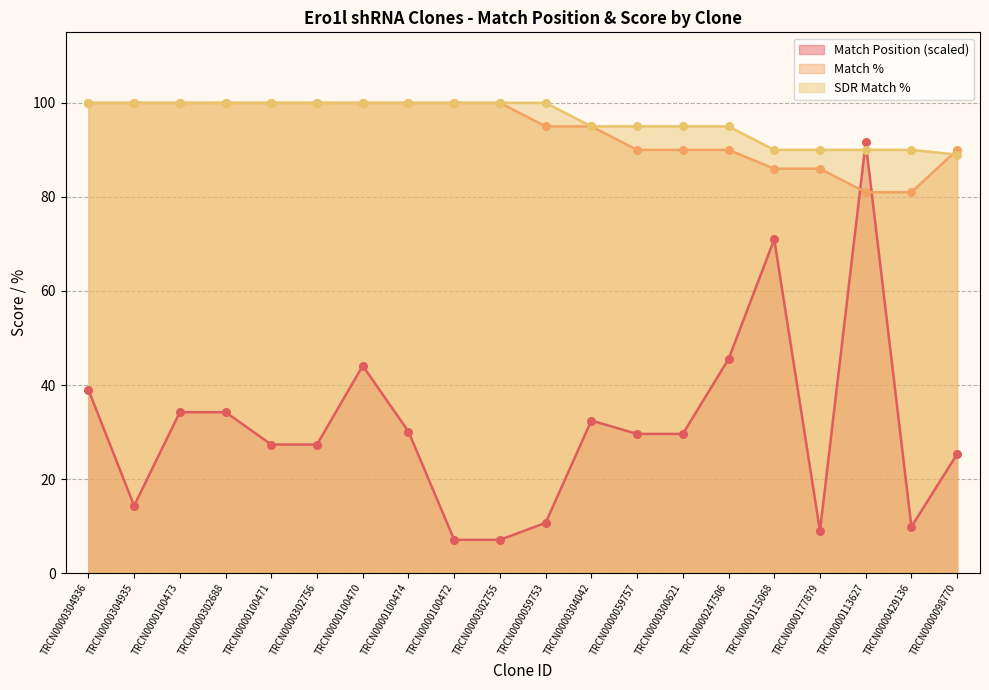

What are all the series names shown in the legend?

Match Position (scaled), Match %, SDR Match %